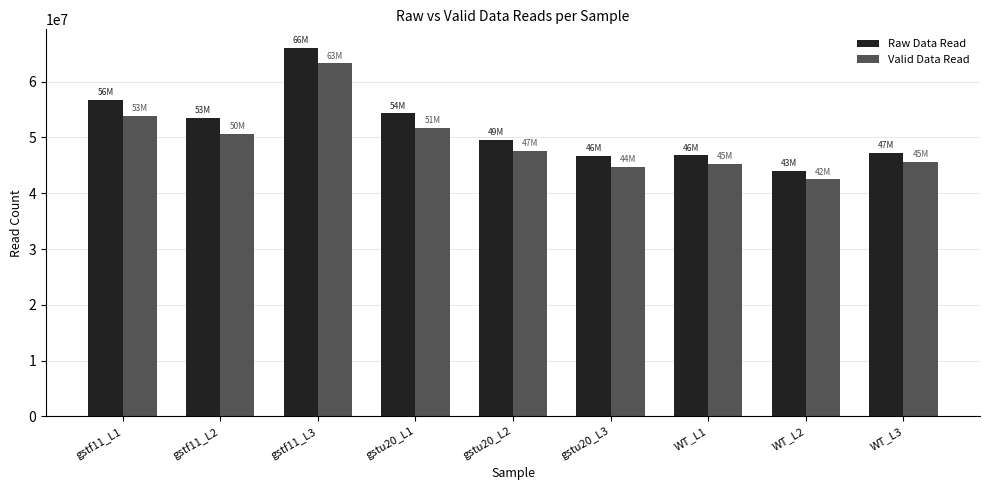

What is the minimum value shown in the chart?

42473782